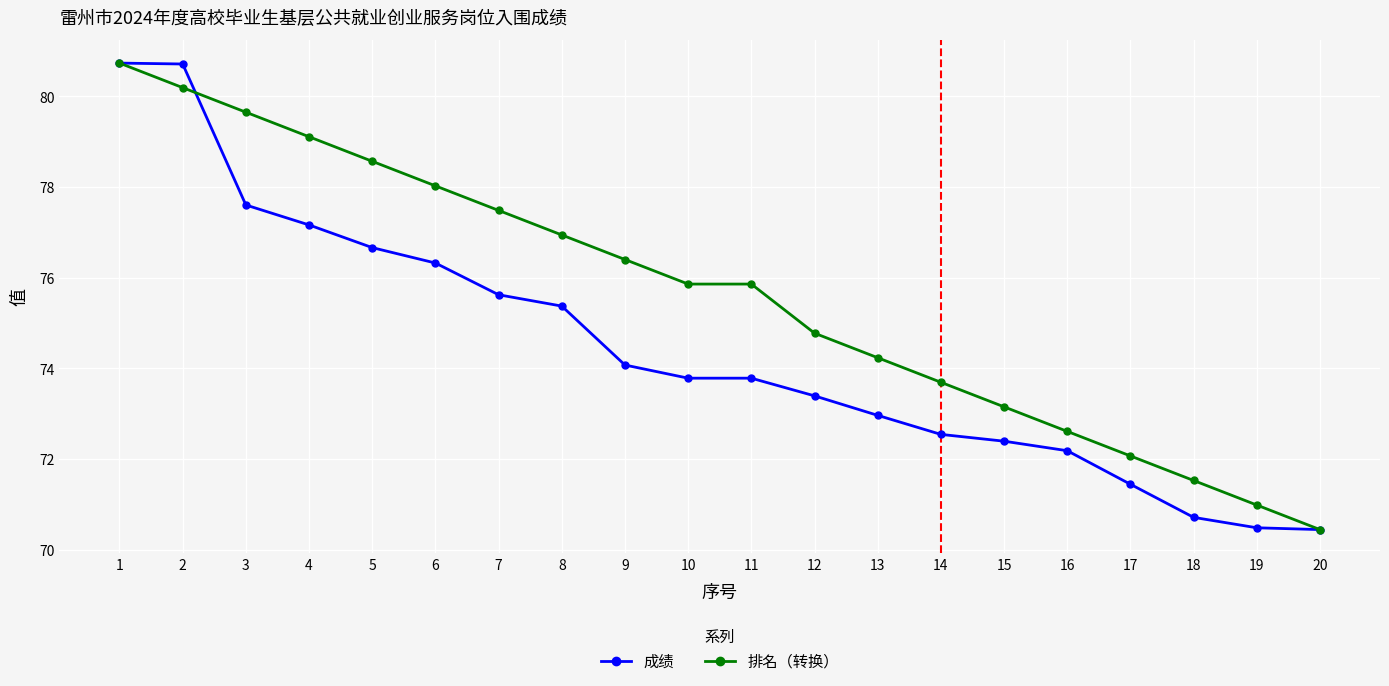

At 13, list the series in order from largest to smallest.

排名（转换）, 成绩